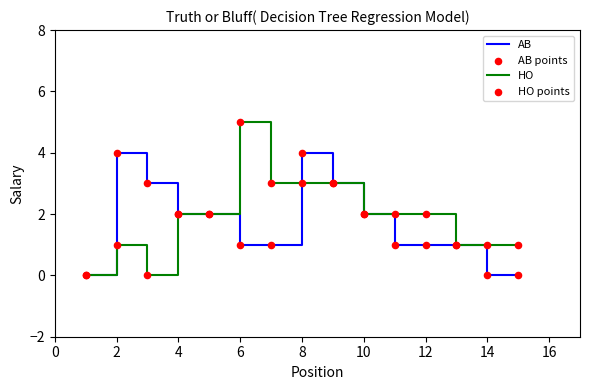

Which series has the largest total across all categories?

HO